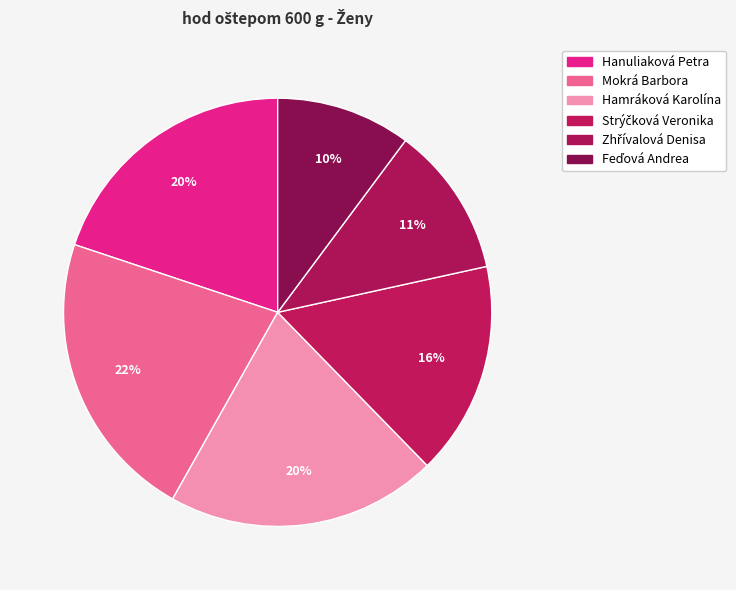

Which has a higher value, Zhřívalová Denisa or Mokrá Barbora?

Mokrá Barbora